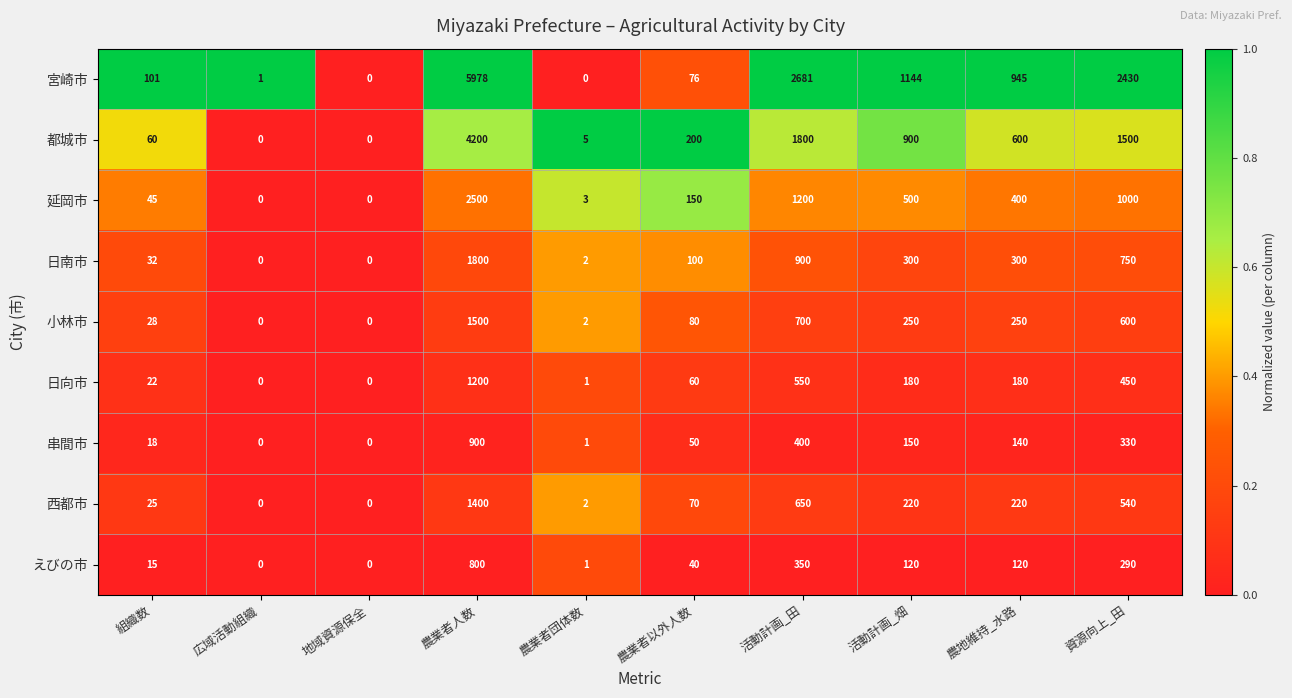

What is the spread (max minus min) of values at 農業者団体数?

5